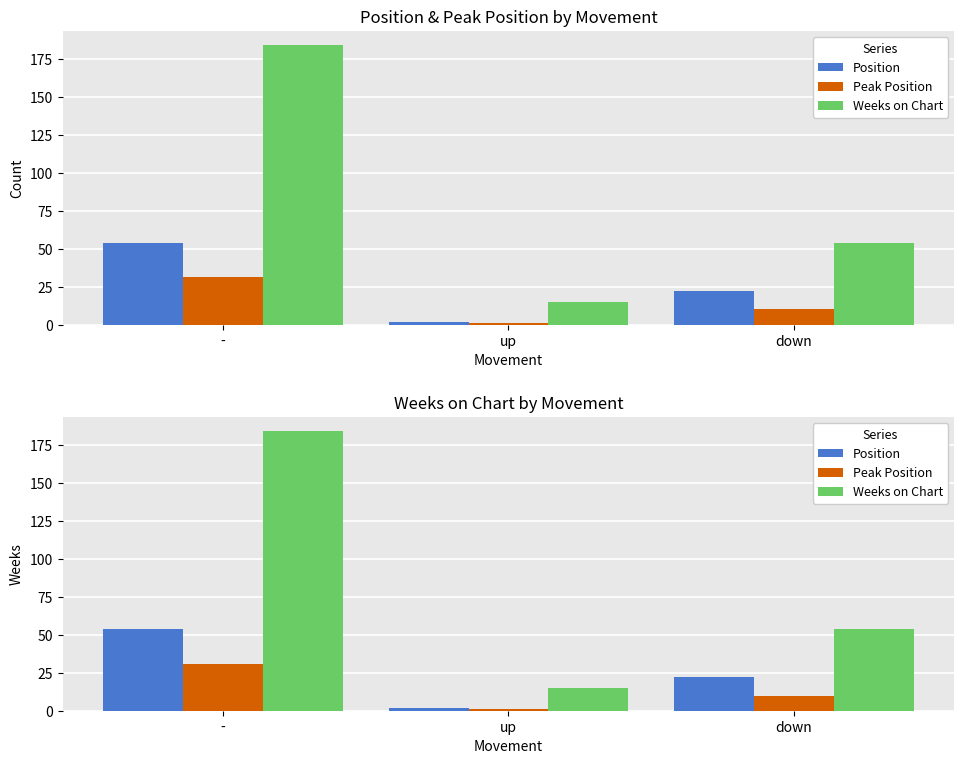

Count the number of data series in this chart.

3